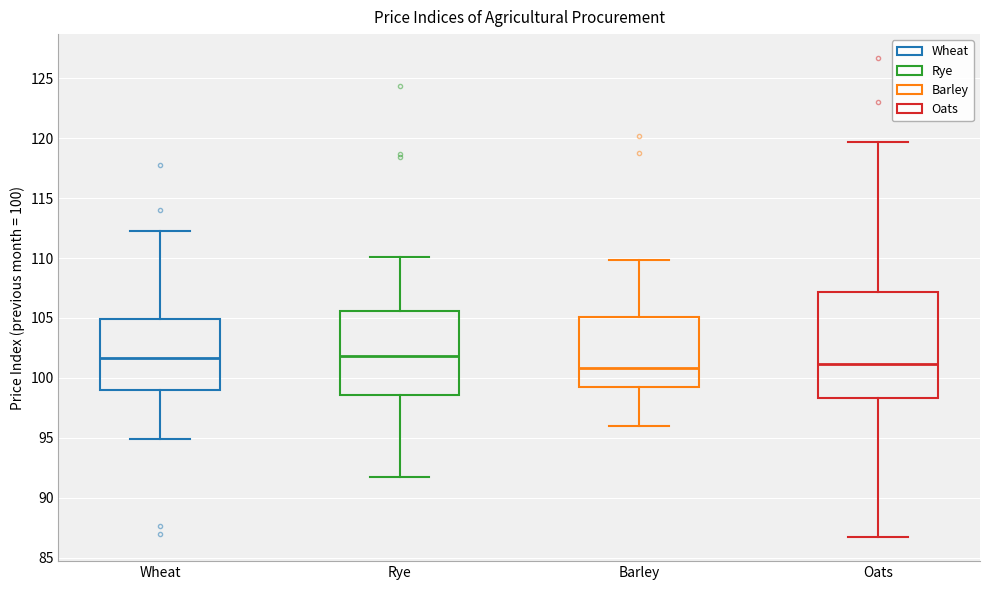

Which box is the tallest, from its lower edge to its upper edge?

Oats